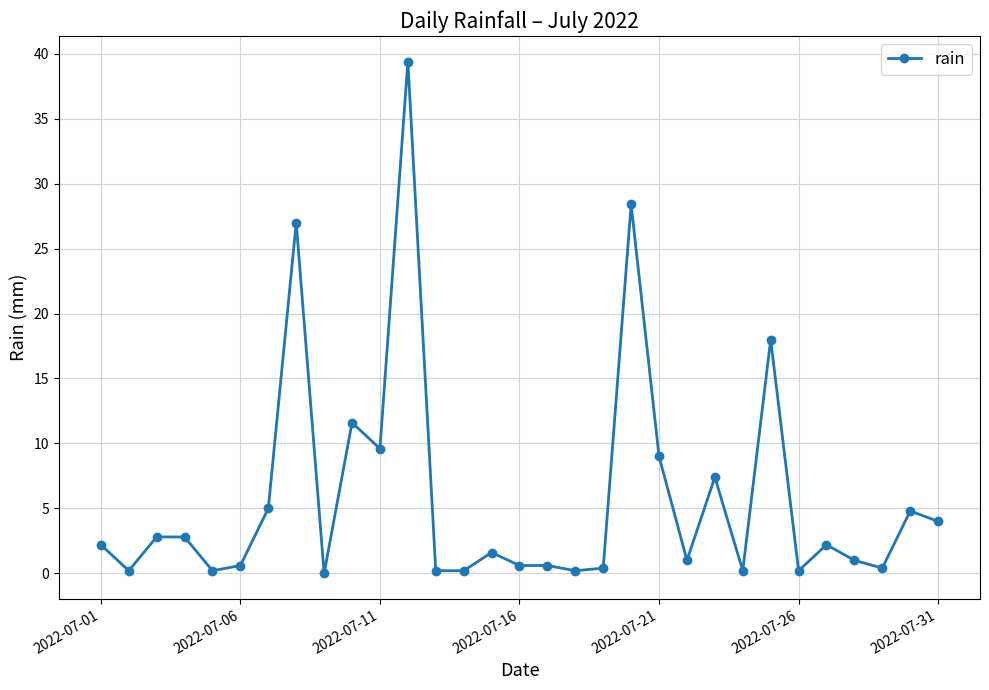

What is the value of the 22nd point from the left?

1.0